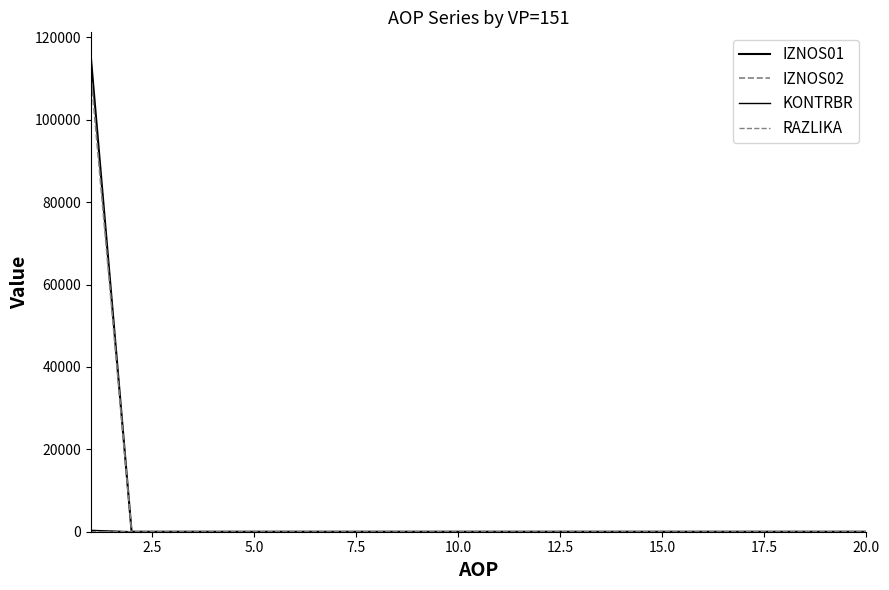

What is the difference between the maximum and minimum values in the IZNOS02 series?

111419.4